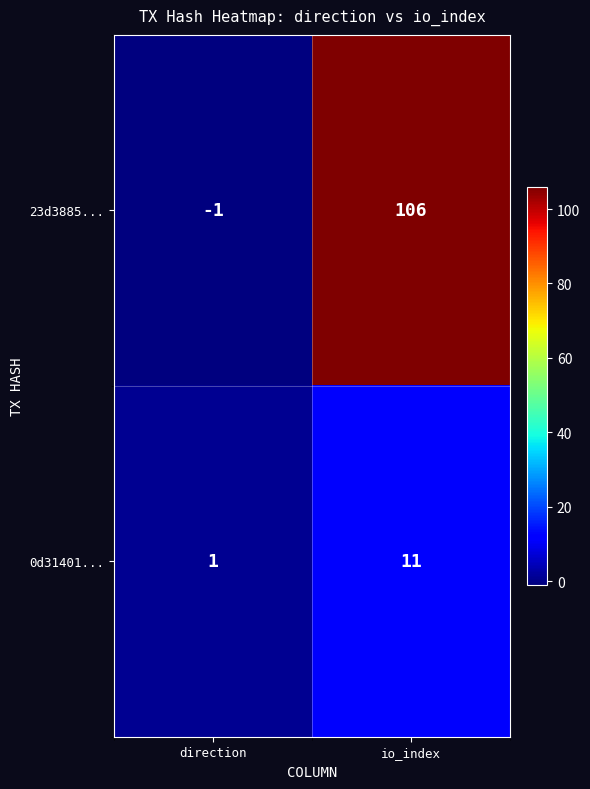

What is the maximum value shown in the chart?

106